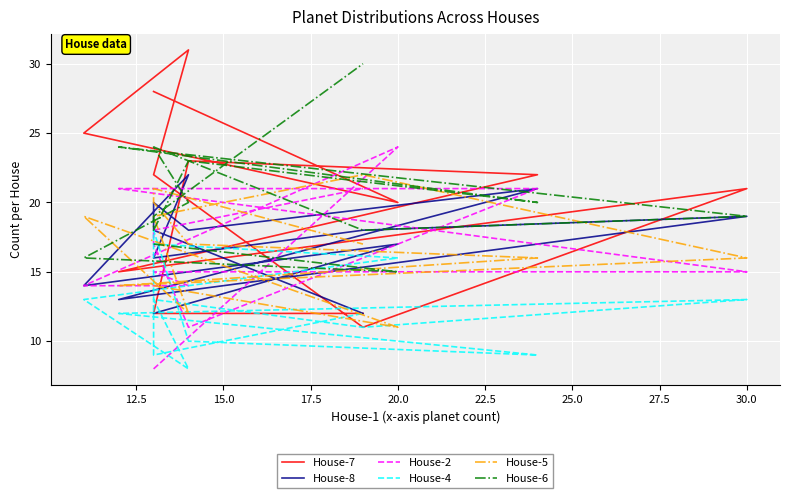

Reading right to left, what are all the values shown in this chart?

House-7: 12	12	12	23	22	15	21	11	22	31	25	20	28
House-8: 12	18	20	18	21	13	19	18	16	22	14	17	12
House-2: 21	18	17	11	21	21	15	15	15	14	14	24	8
House-4: 12	9	18	10	9	12	13	11	13	8	13	16	17
House-5: 17	21	20	17	16	14	16	22	19	12	19	11	14
House-6: 30	19	18	23	20	24	19	18	24	20	16	15	17